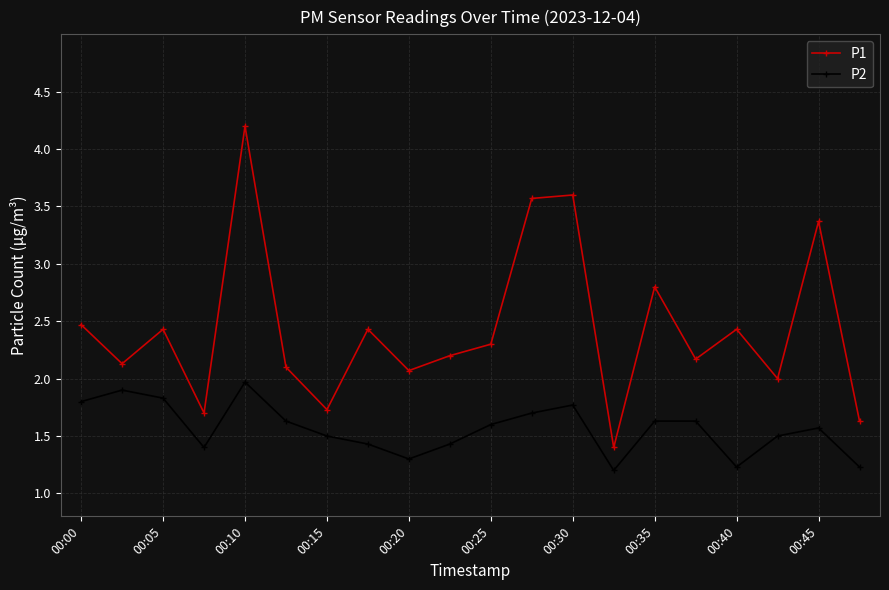

What is the maximum value for P1?

4.2